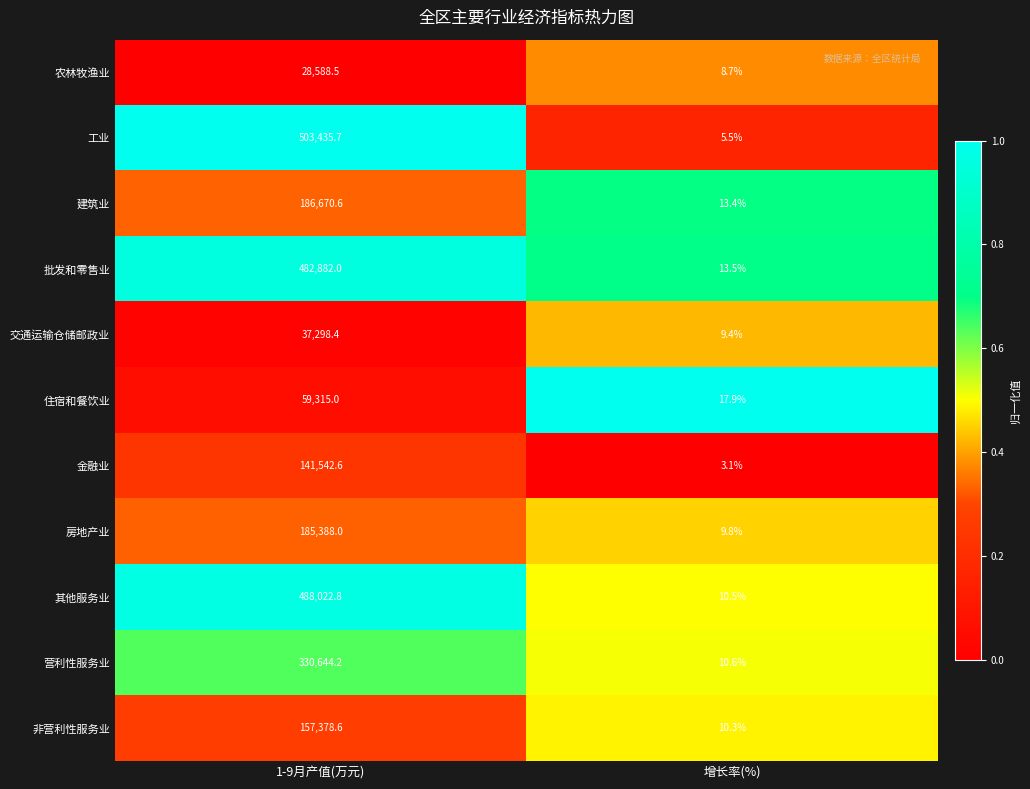

Is it true that 房地产业 equals 16.1 at 增长率(%)?

False